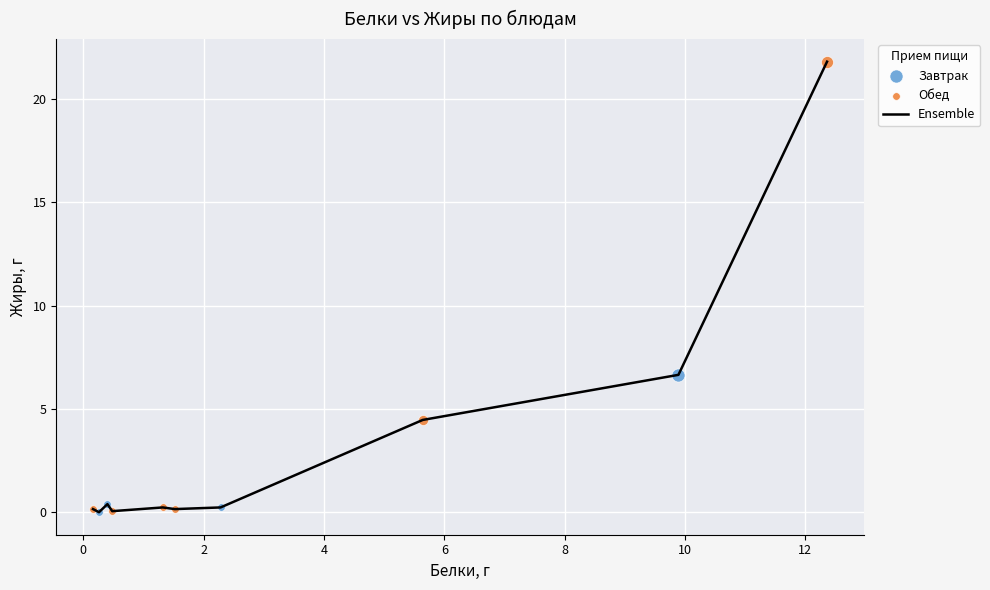

What is the maximum value shown in the chart?

21.8